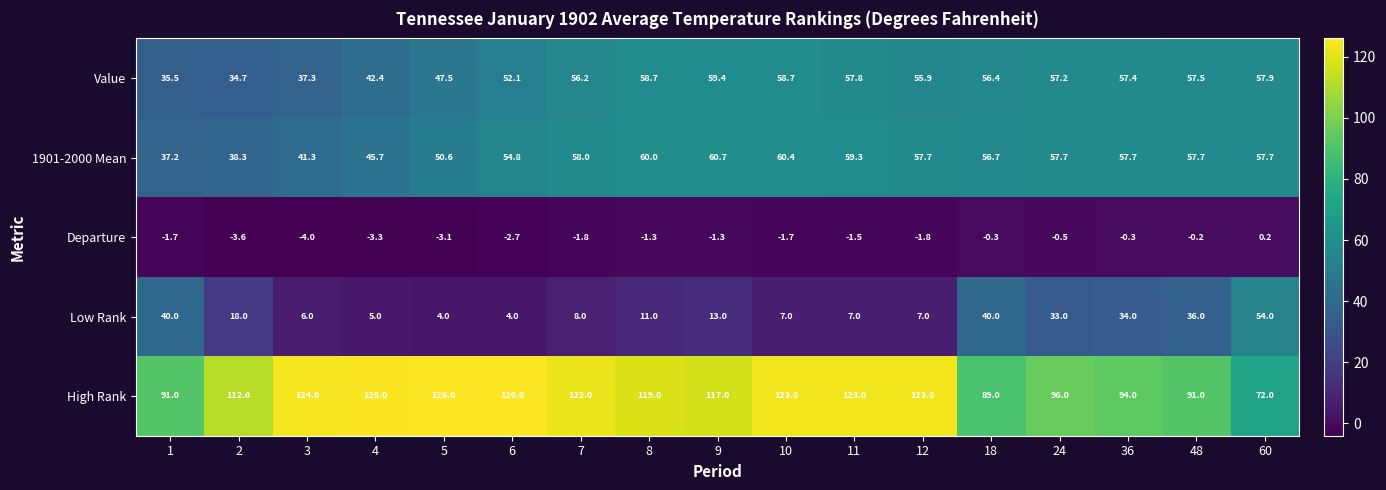

What value does the High Rank series have at 10?

123.0